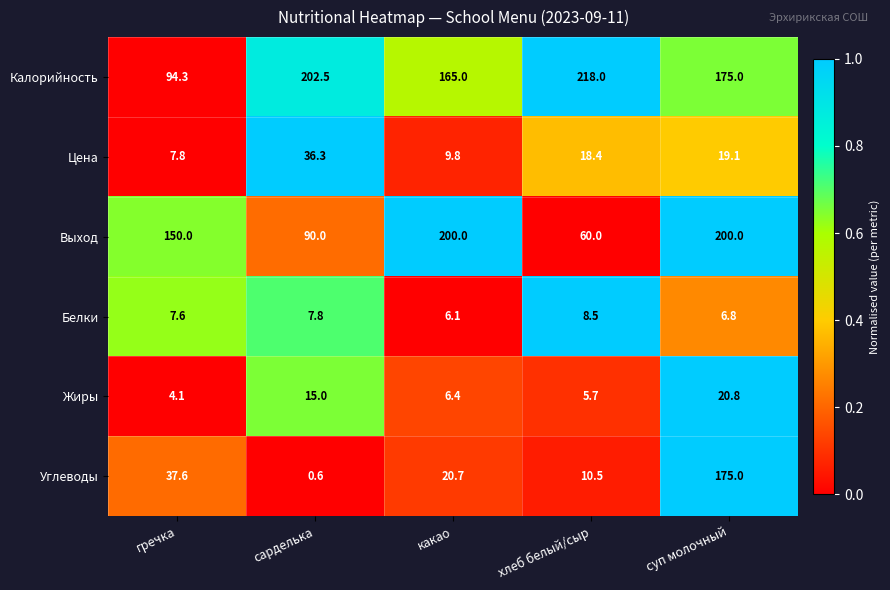

At какао, list the series in order from smallest to largest.

Белки, Жиры, Цена, Углеводы, Калорийность, Выход